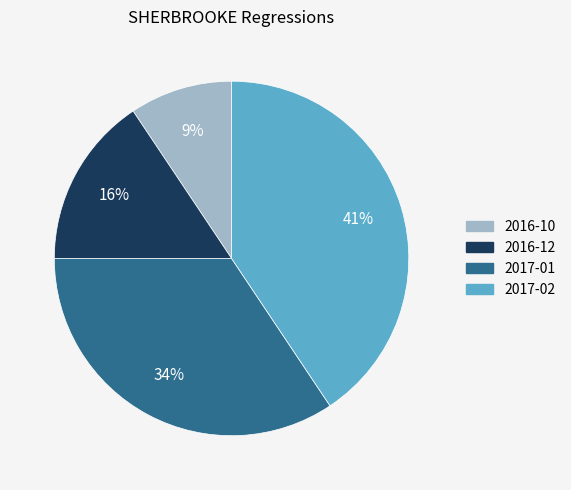

Which slice is the smallest?

2016-10